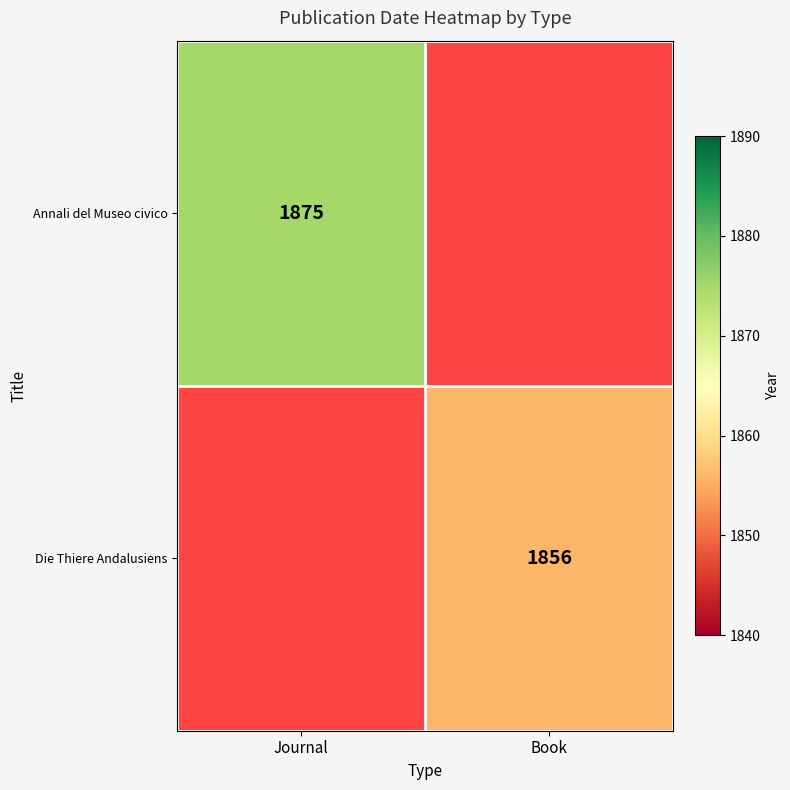

The Annali del Museo civico series shows 1875 at Journal. True or false?

True